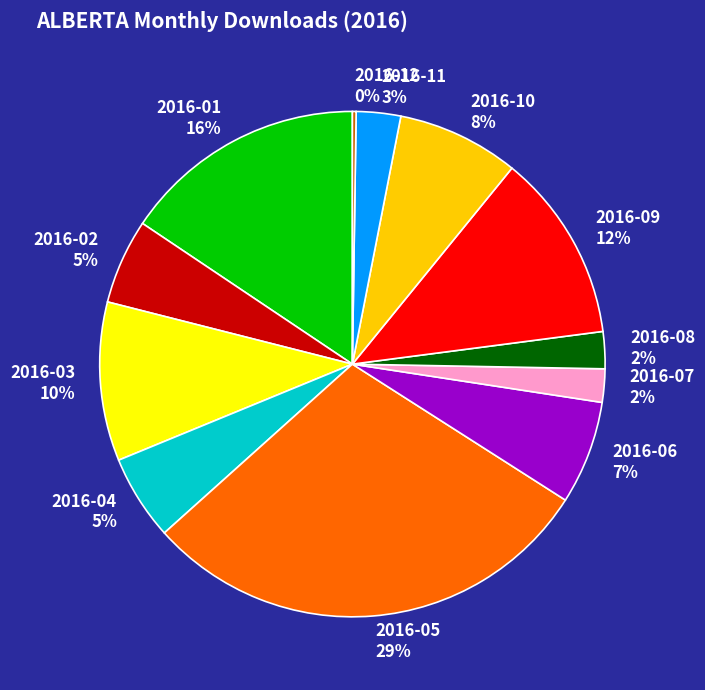

Is it true that 2016-06 is 7% of the pie?

True